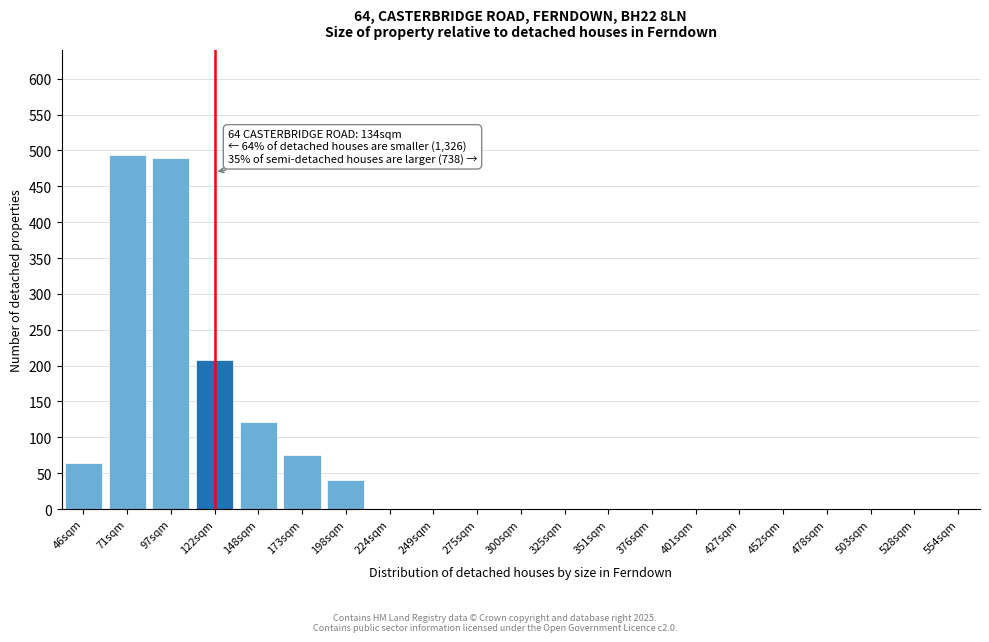

Reading left to right, list all the values displayed in this chart.

46sqm=64	71sqm=493	97sqm=489	122sqm=208	148sqm=121	173sqm=75	198sqm=40	224sqm=0	249sqm=0	275sqm=0	300sqm=0	325sqm=0	351sqm=0	376sqm=0	401sqm=0	427sqm=0	452sqm=0	478sqm=0	503sqm=0	528sqm=0	554sqm=0